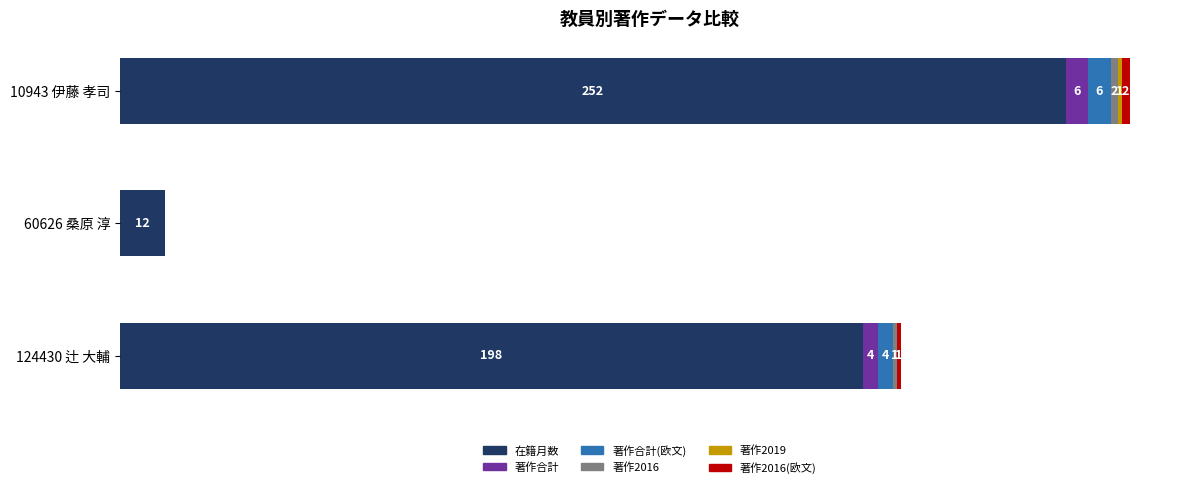

List the labels in order of 著作合計(欧文) value, largest first.

10943 伊藤 孝司, 124430 辻 大輔, 60626 桑原 淳